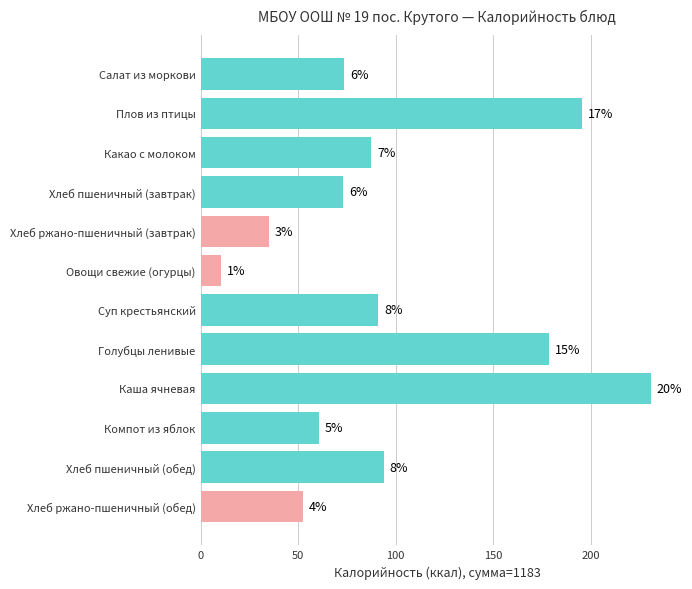

Does the chart contain any negative values?

No